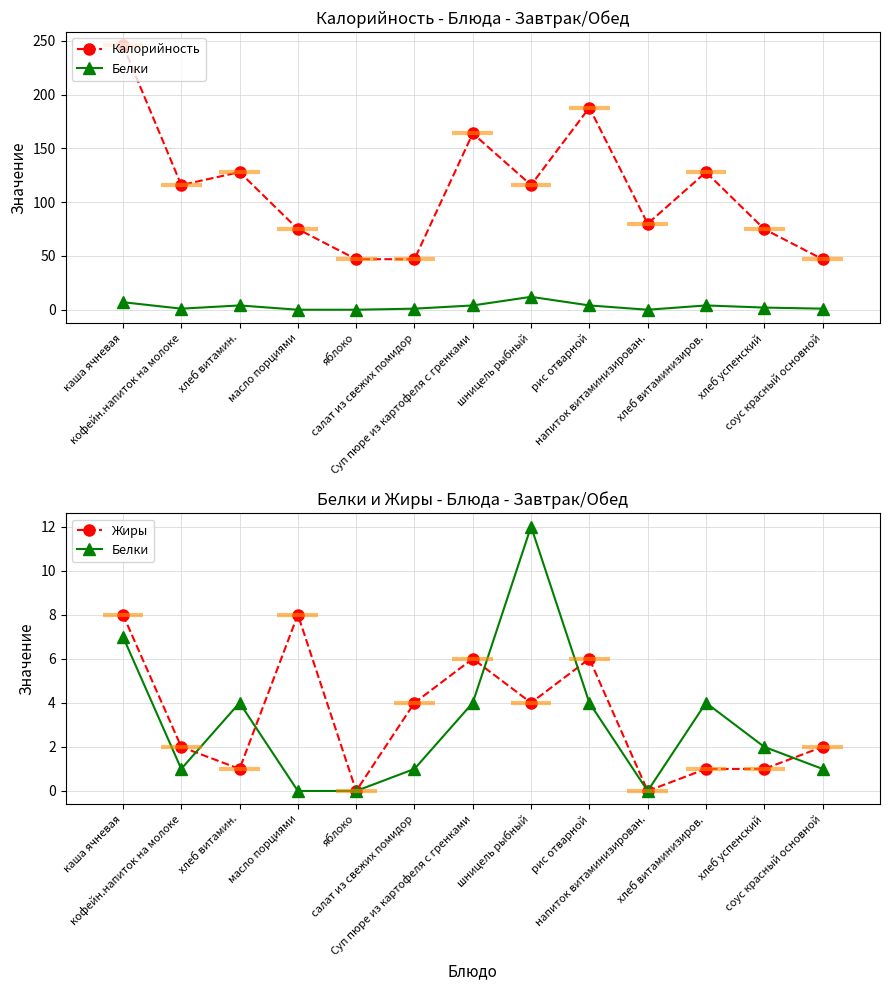

At which category is the sum across all series the highest?

каша ячневая